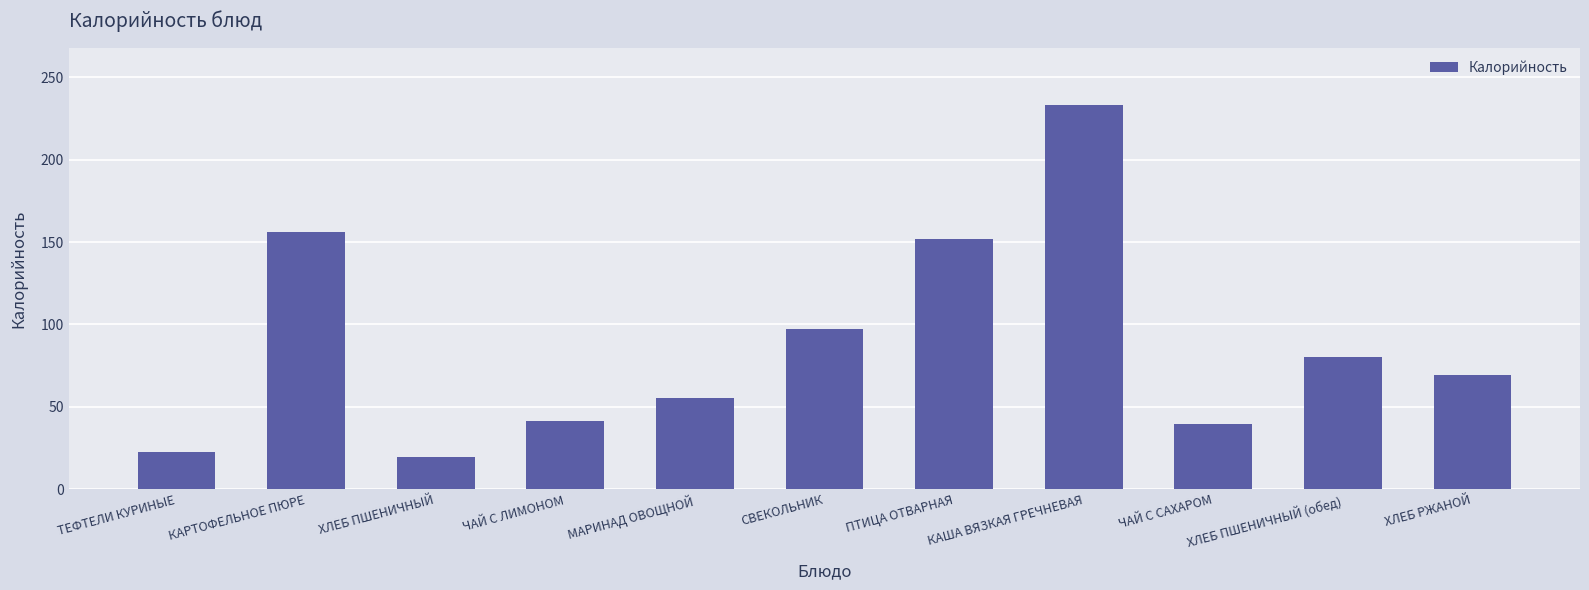

What is the difference between the second highest and second lowest values?

133.6